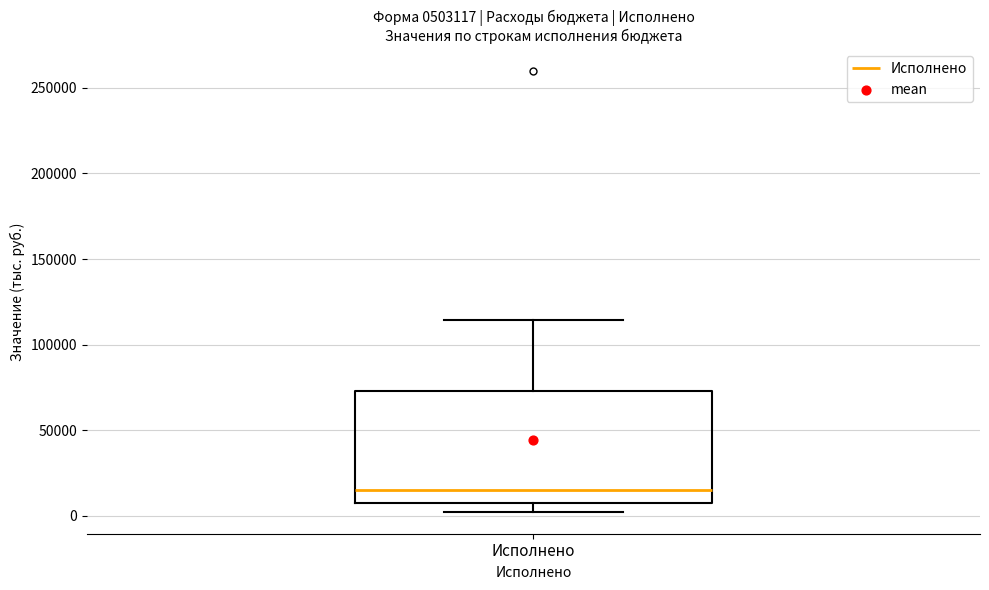

Transcribe this box plot: give where the median line is, the range the box spans, and where the two whiskers end, as read against the y-axis. The values are not printed on the chart, so give them approximately, as read against the axis.

median 15000, box 5000 to 75000, whiskers 0 to 115000